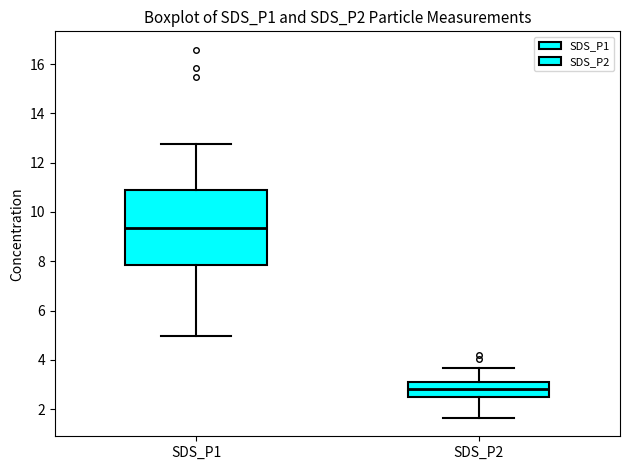

Which box's median line is the lowest?

SDS_P2